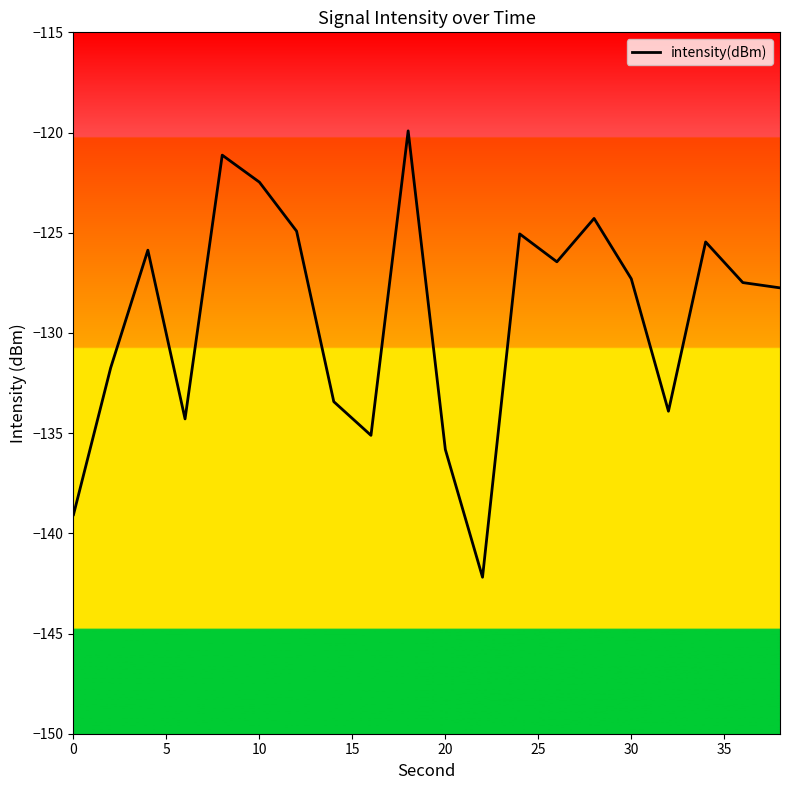

What is the maximum value shown in the chart?

-119.9